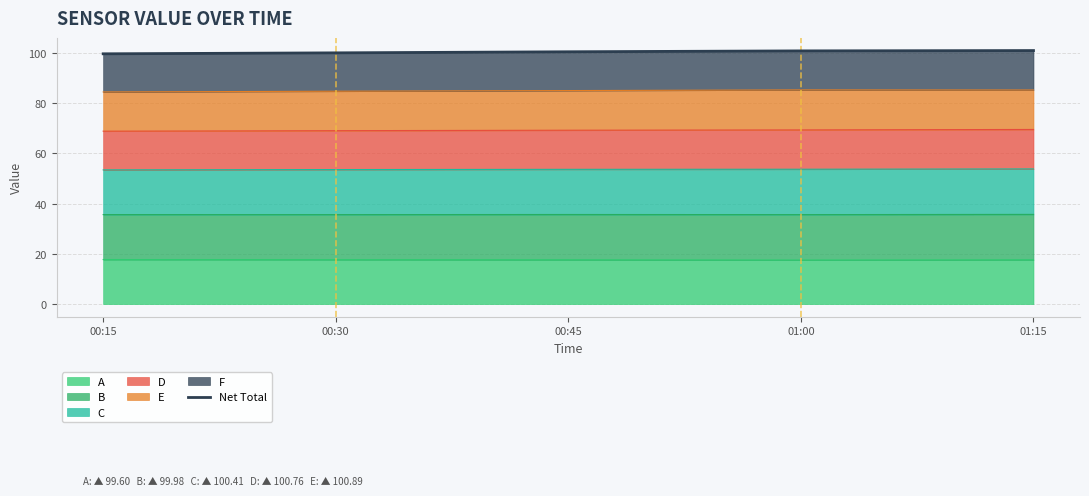

Reading left to right, extract all data points from this chart.

99.6	100.0	100.4	100.8	100.9